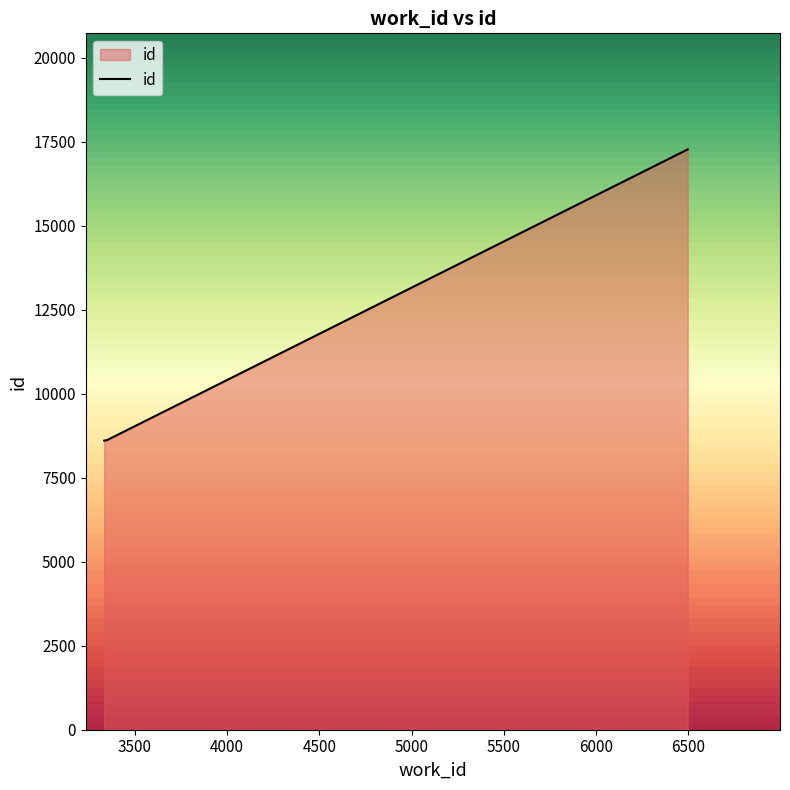

What is the maximum value shown in the chart?

17276